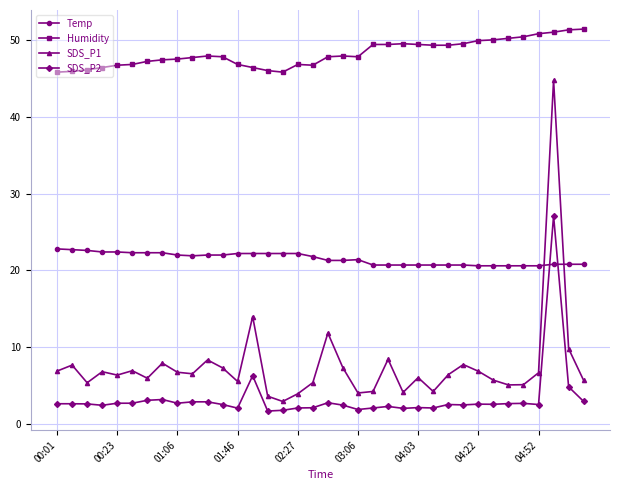

What is the minimum value for Temp?

20.6